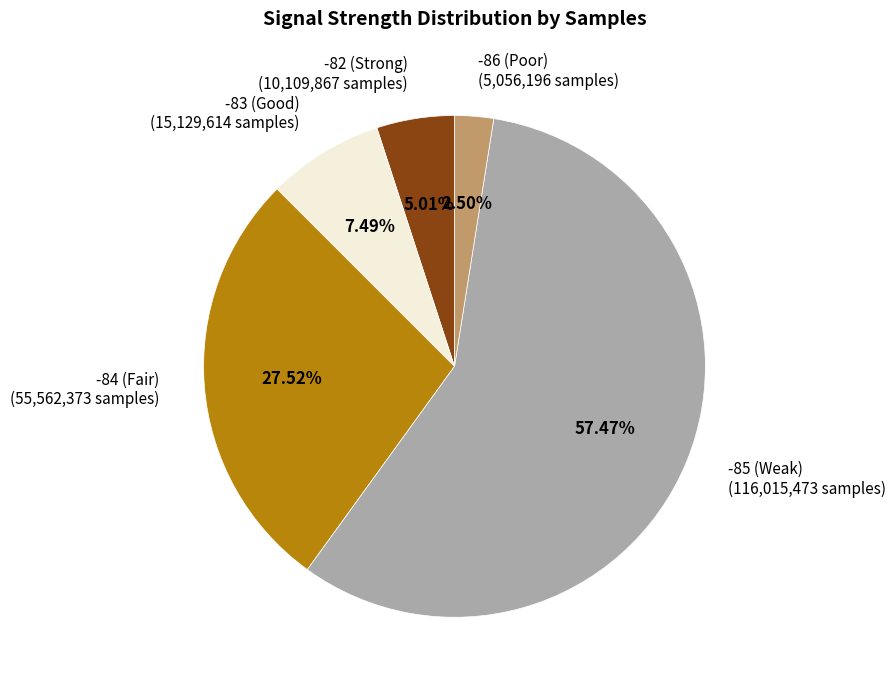

How many segments does this pie chart have?

5